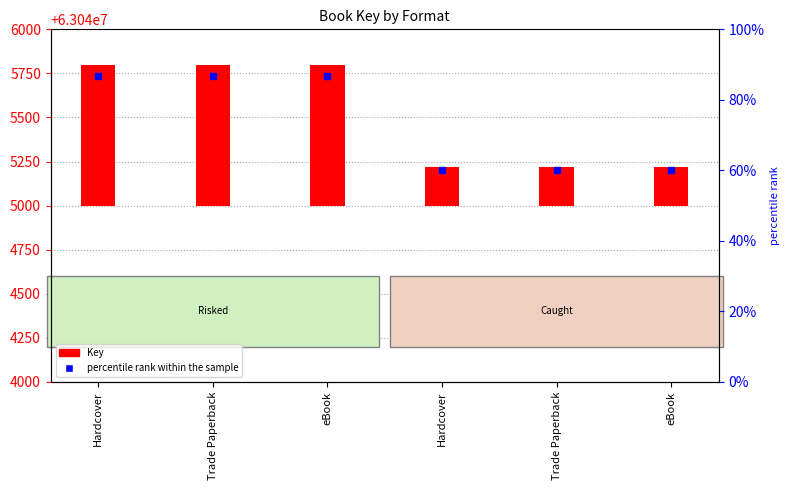

How many categories are shown in the chart?

6